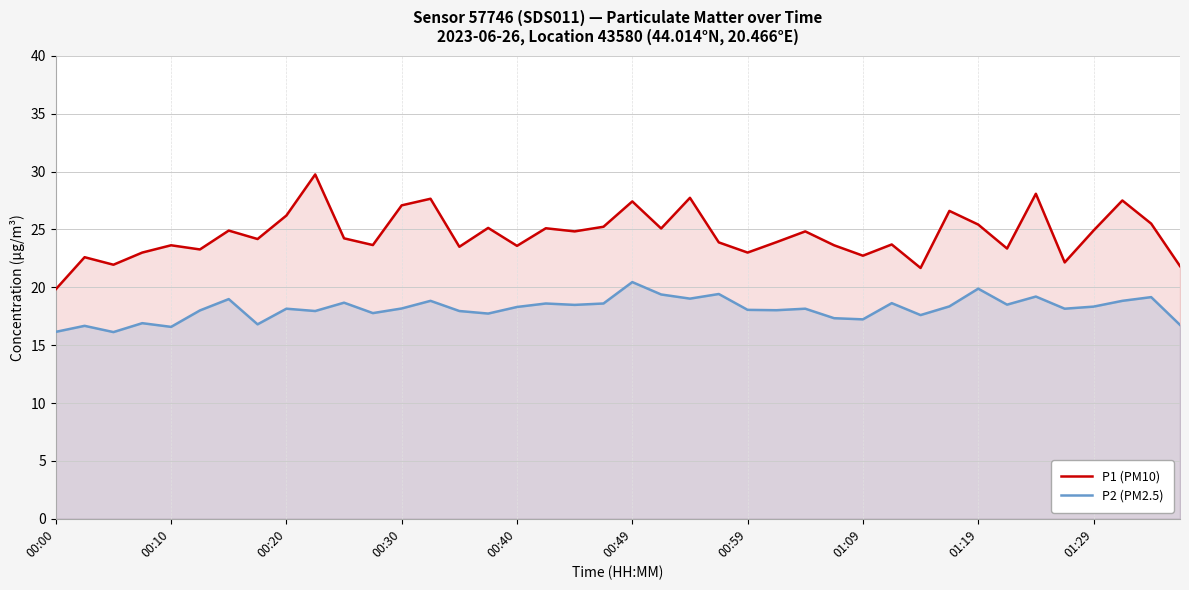

In P2 (PM2.5), how many points are lower than both neighbors (excluding endpoints)?

13